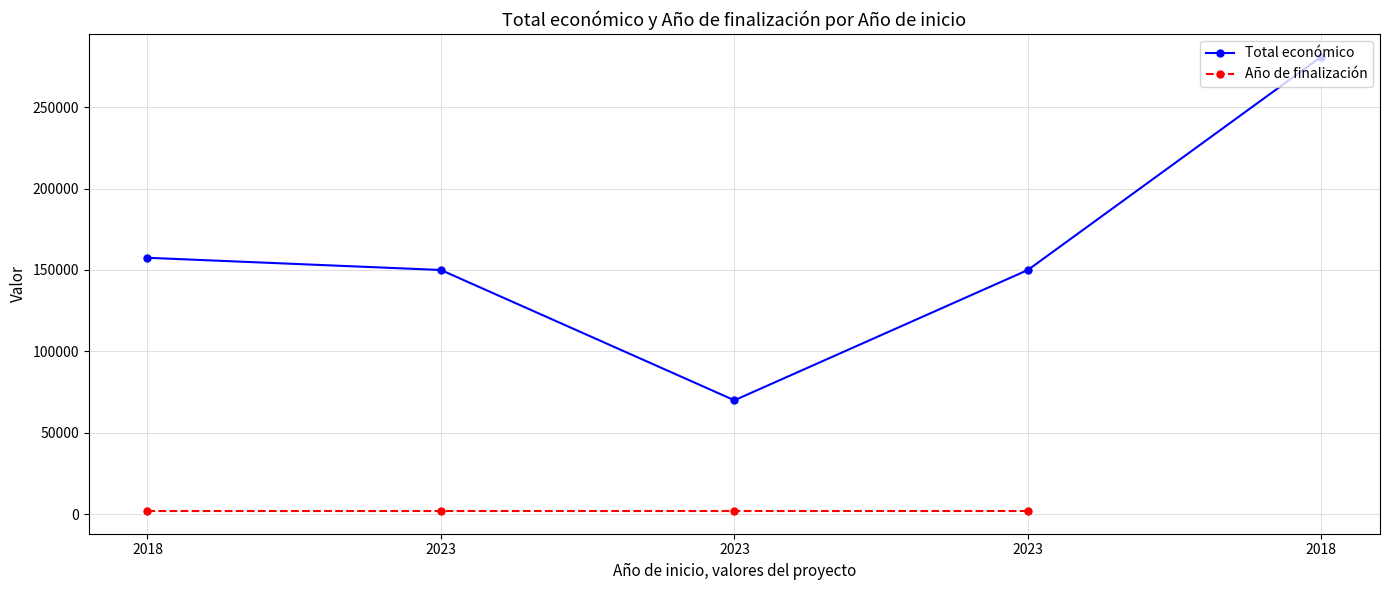

Which category has the highest value in the Total económico series?

2018